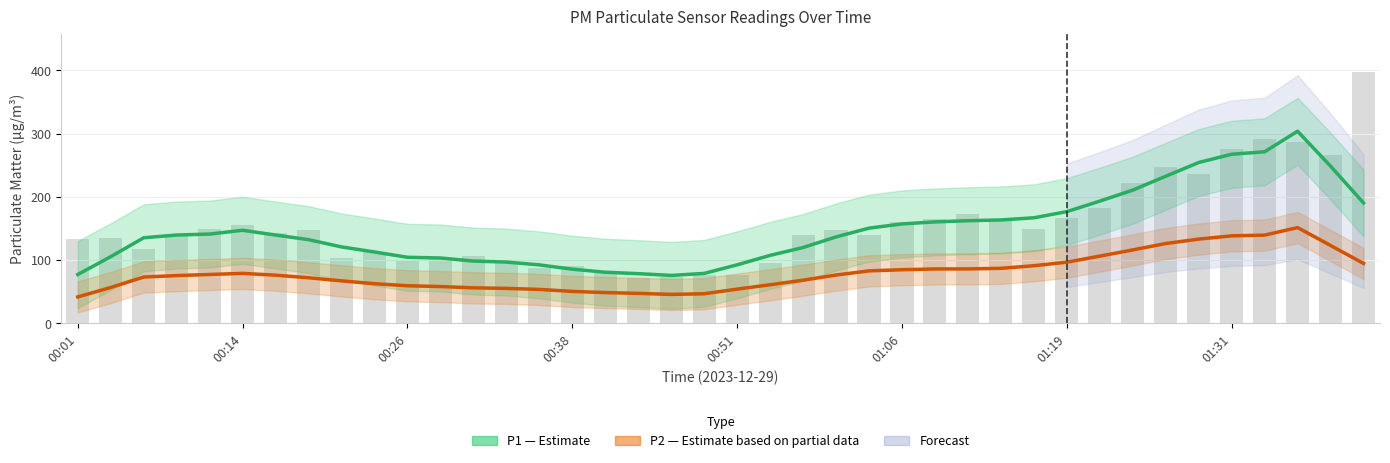

Which category has the lowest value across all series?

00:43